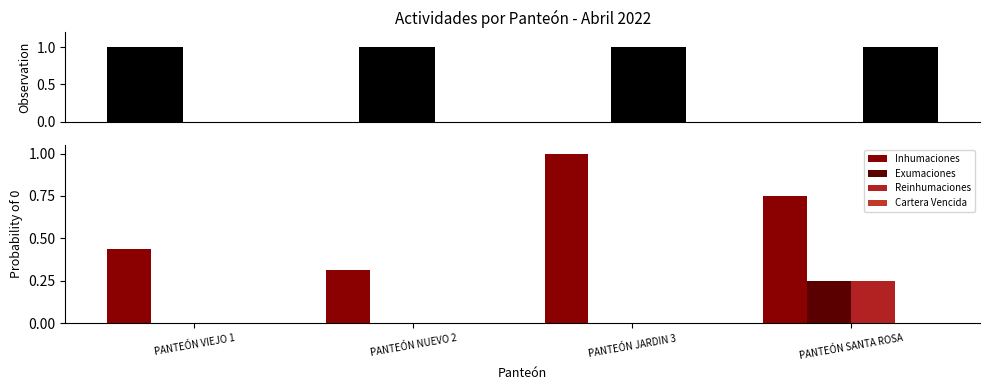

What is the label of the 3rd bar from the left?

PANTEÓN JARDIN 3